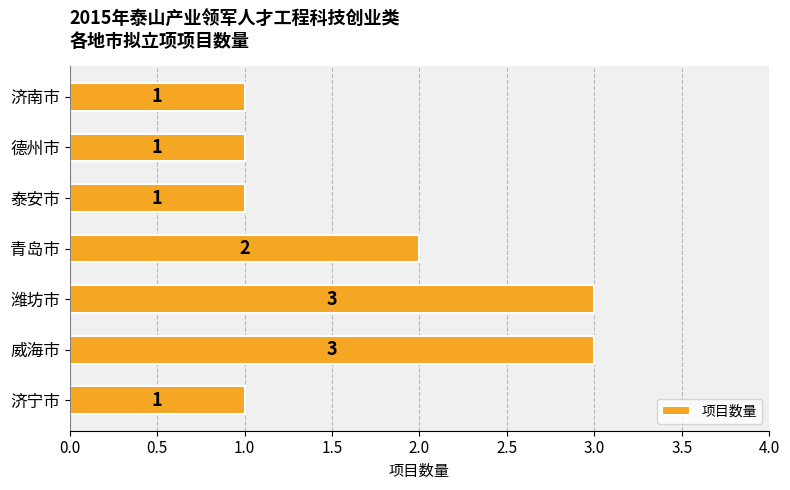

The value at 青岛市 is 2. True or false?

True